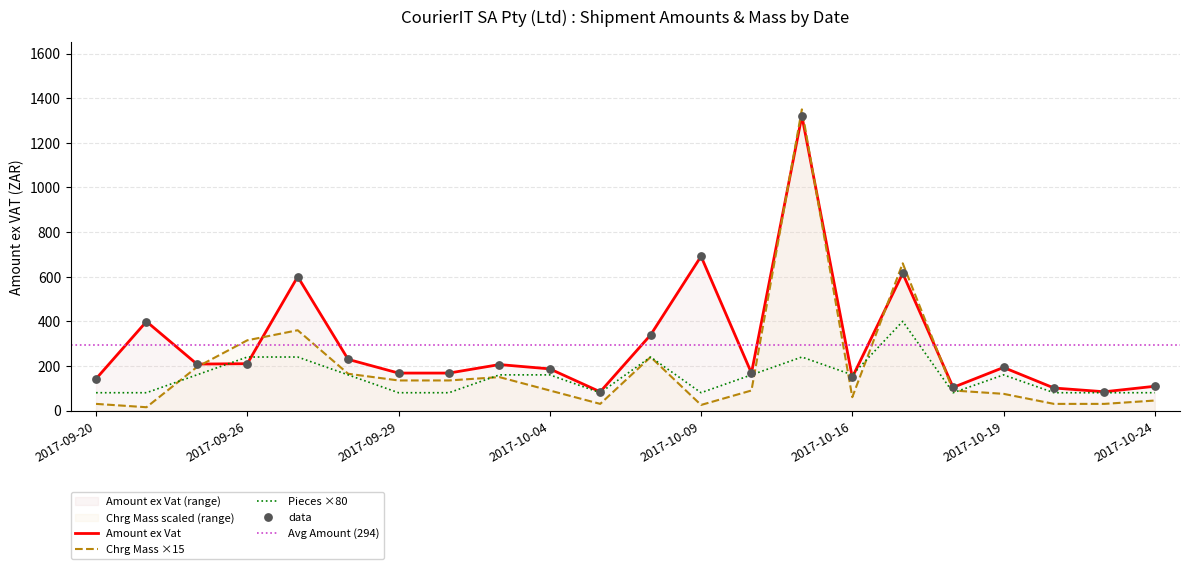

At which category is the sum across all series the highest?

2017-10-13